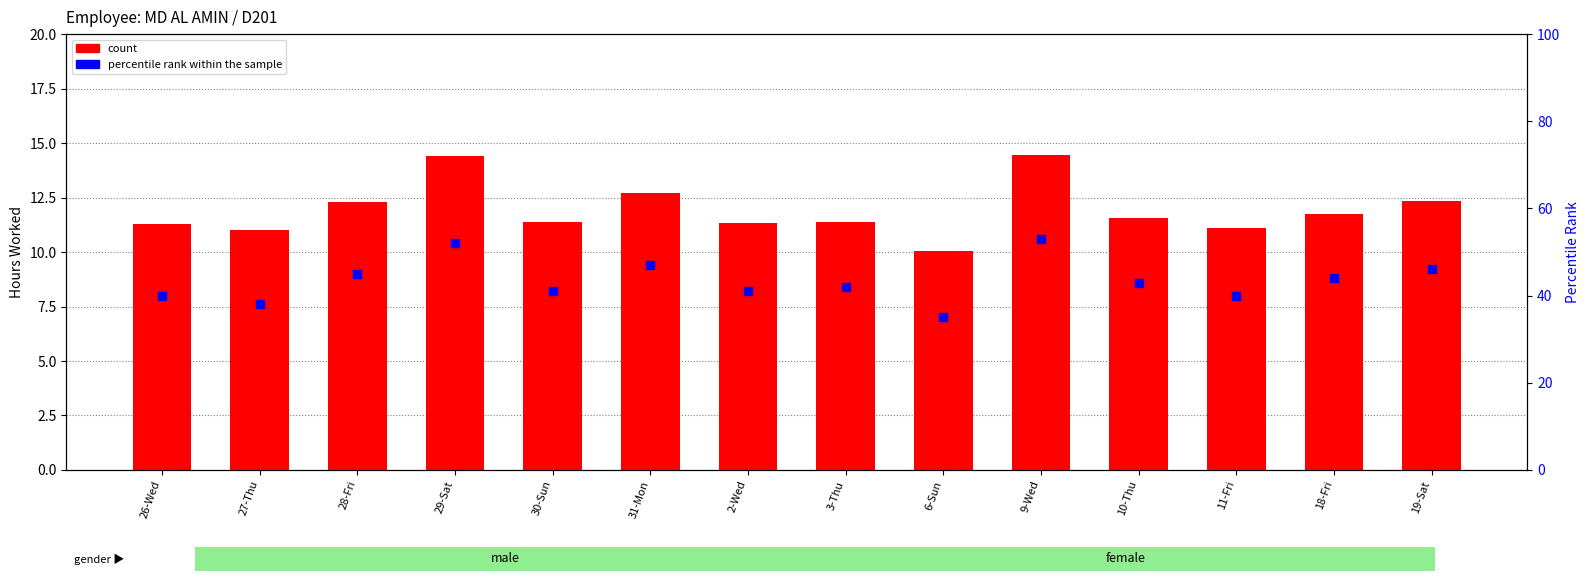

At which category is the sum across all series the highest?

9-Wed